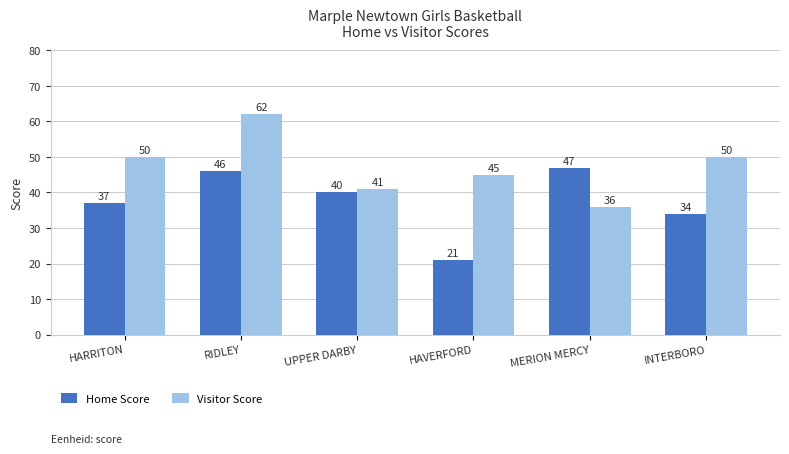

What is the label of the 3rd bar from the right?

HAVERFORD